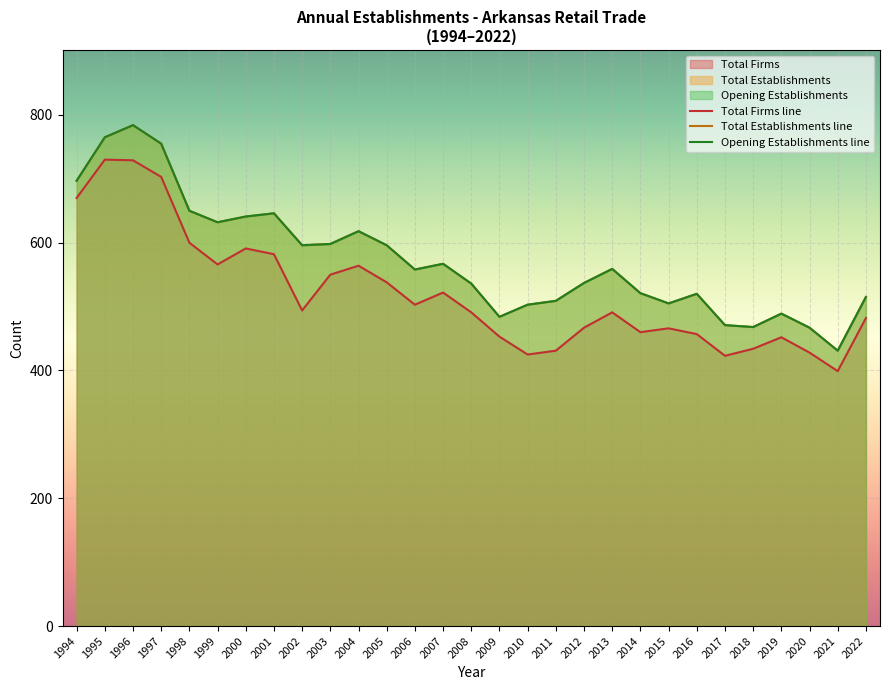

True or false: Opening establishments and Total Establishments cross at least once.

False